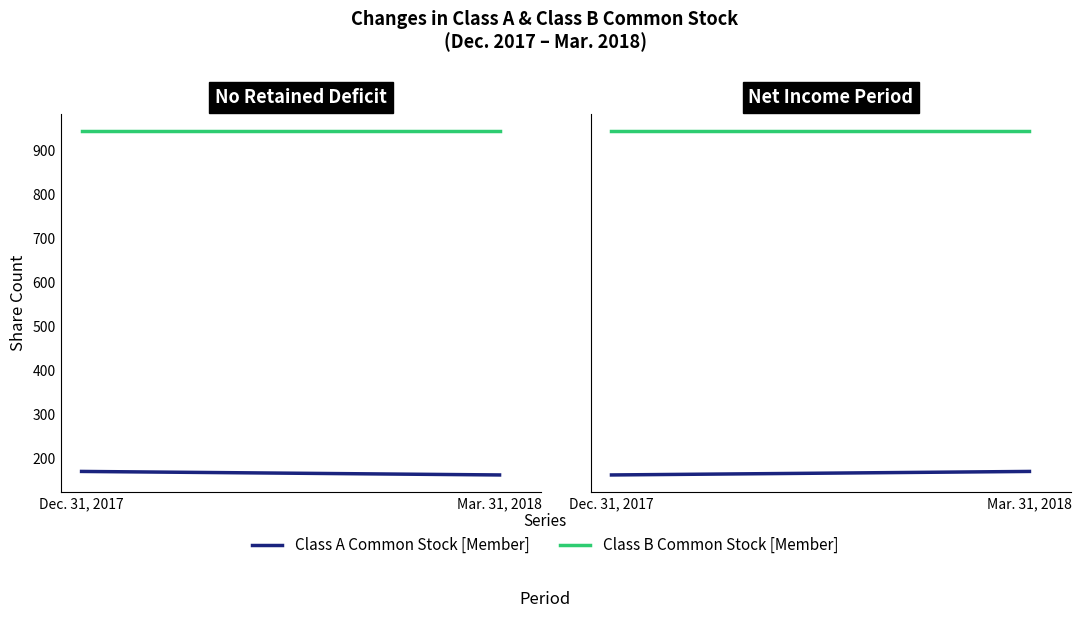

Rank the series at Dec. 31, 2017 from lowest to highest value.

Class A Common Stock [Member], Class B Common Stock [Member]